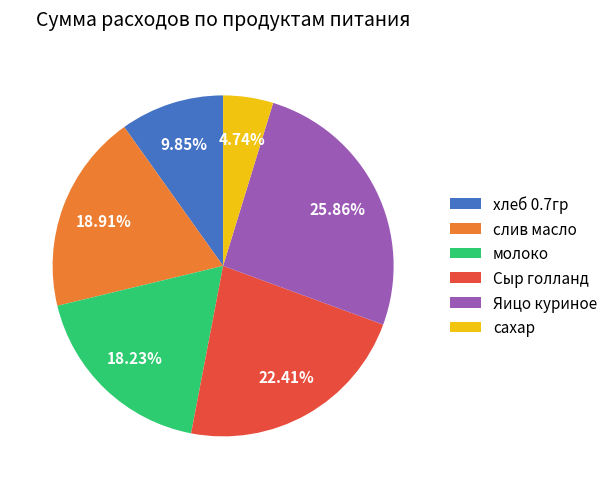

How many slices are in this pie chart?

6